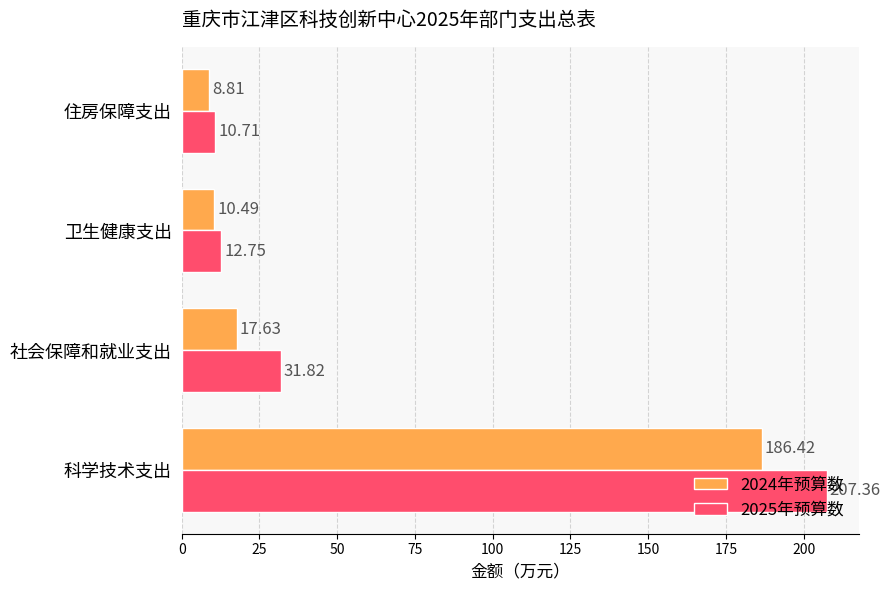

Which series has the largest range (max minus min)?

2025年预算数